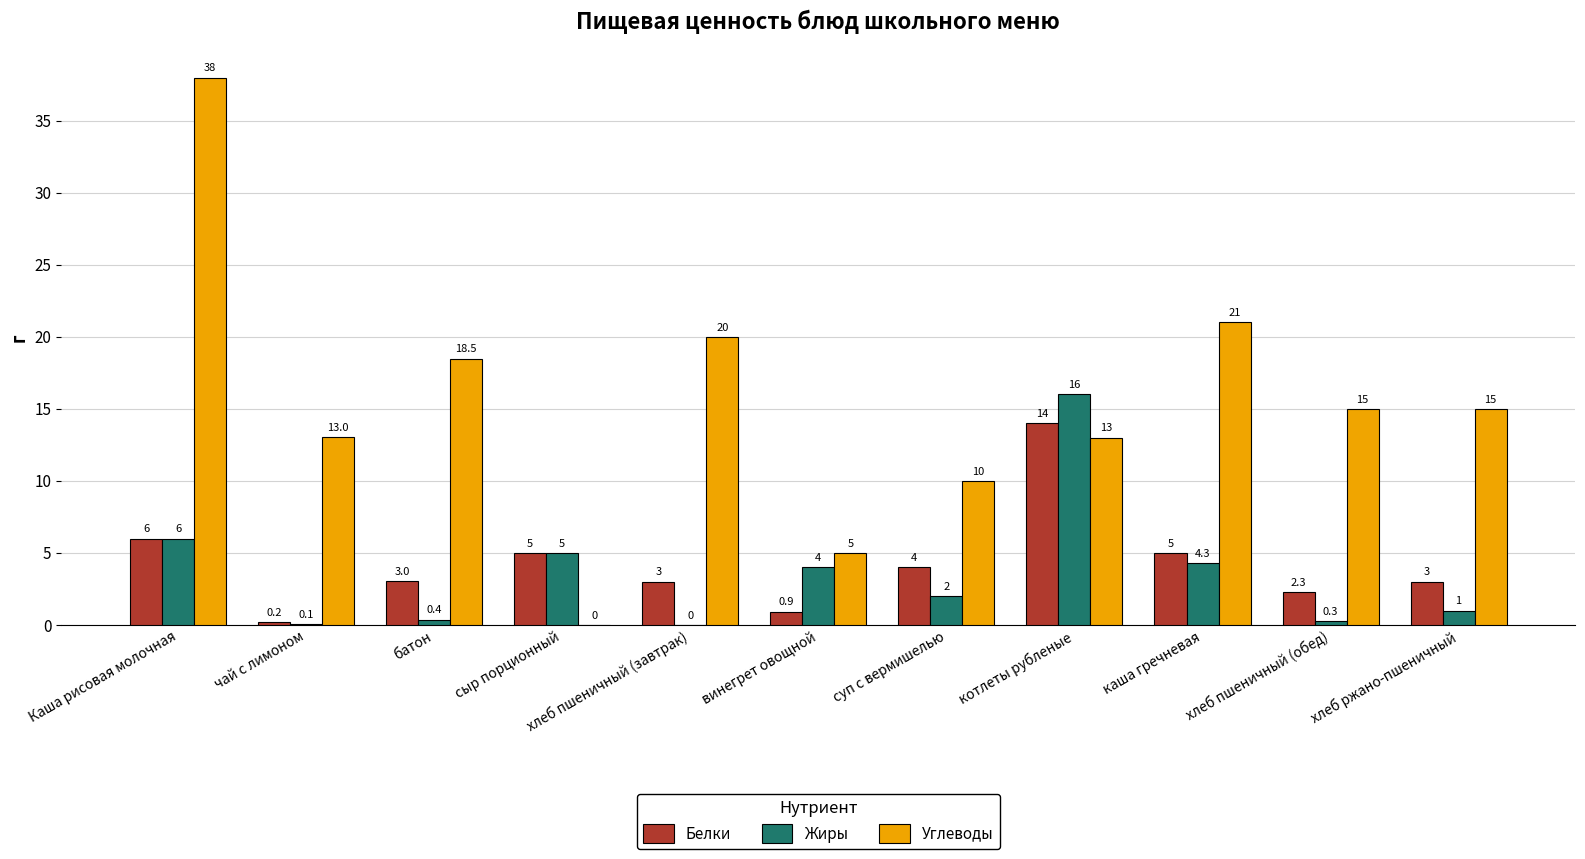

Which series has the widest spread of values?

Углеводы